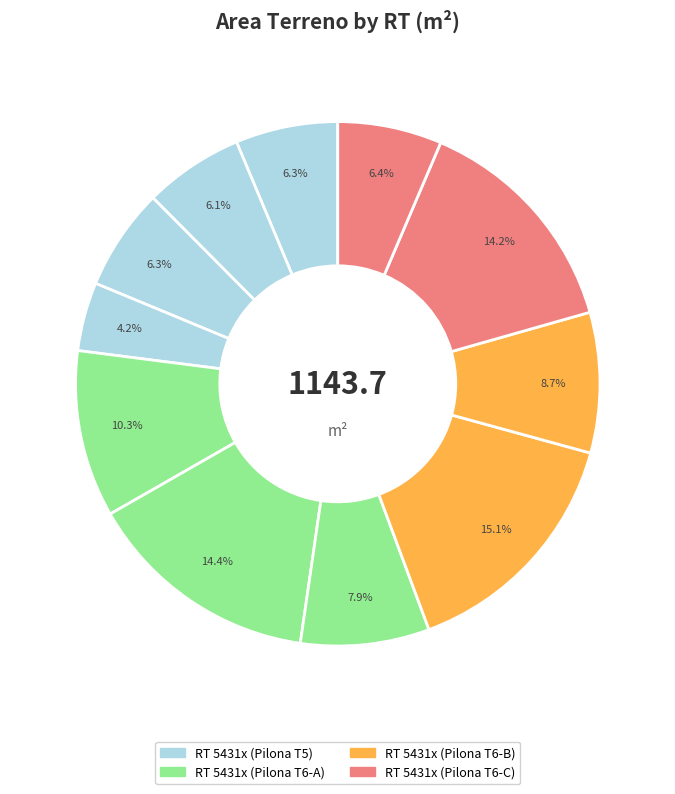

How many slices are in this pie chart?

11